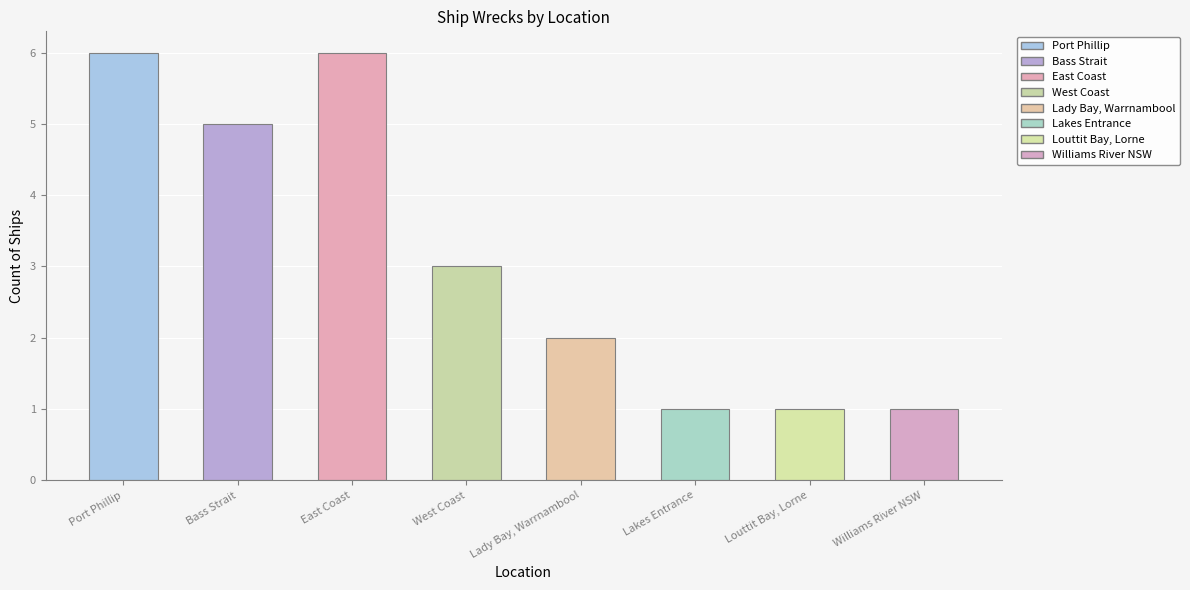

What is the sum of the values at Williams River NSW and West Coast?

4